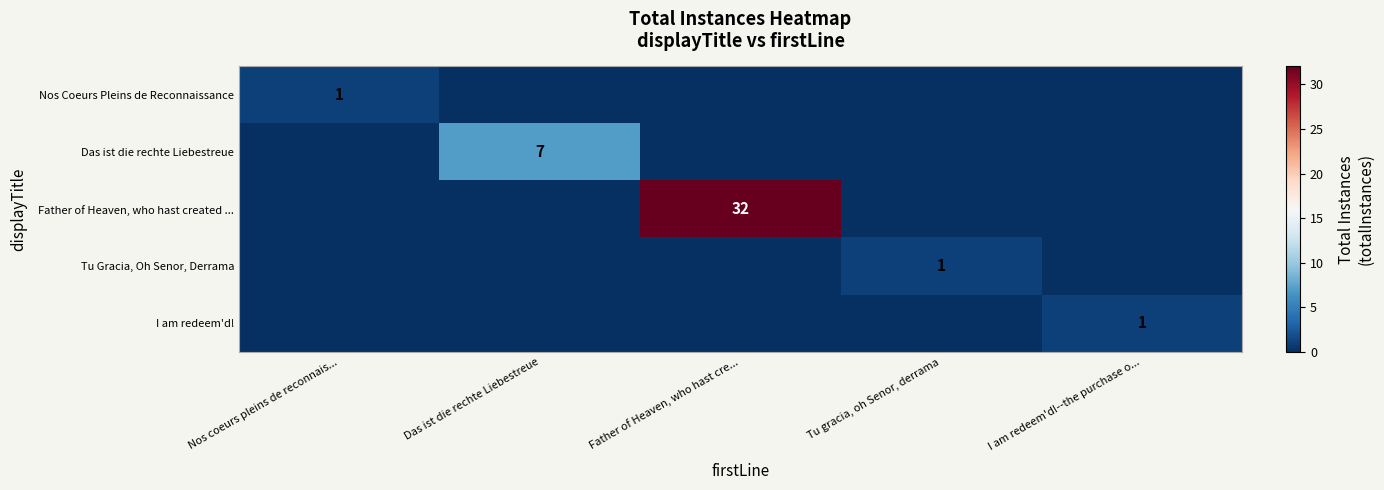

The value of Nos Coeurs Pleins de Reconnaissance at Nos coeurs pleins de reconnais... is 1. True or false?

True